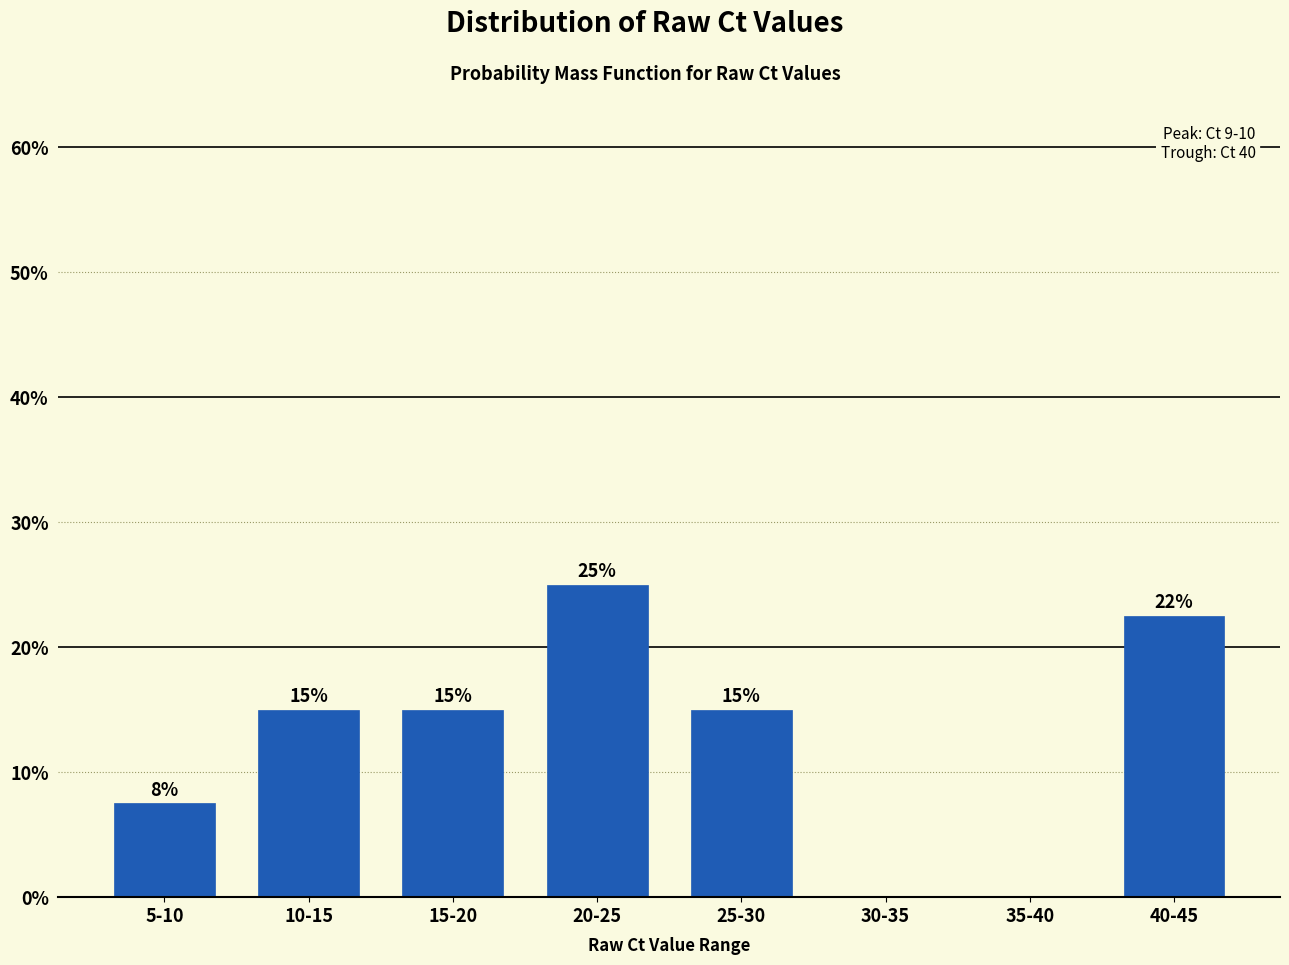

What is the sum of the values at 25-30 and 10-15?

30.0